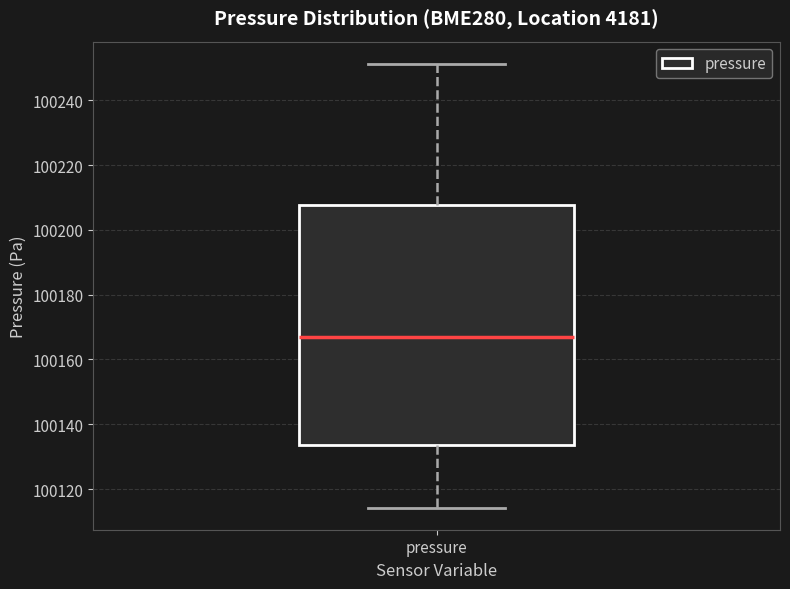

Read this box plot against the y-axis: the position of the median line, the range covered by the box, and the ends of both whiskers. The values are not printed on the chart, so give them approximately, as read against the axis.

median 100166, box 100134 to 100208, whiskers 100114 to 100252